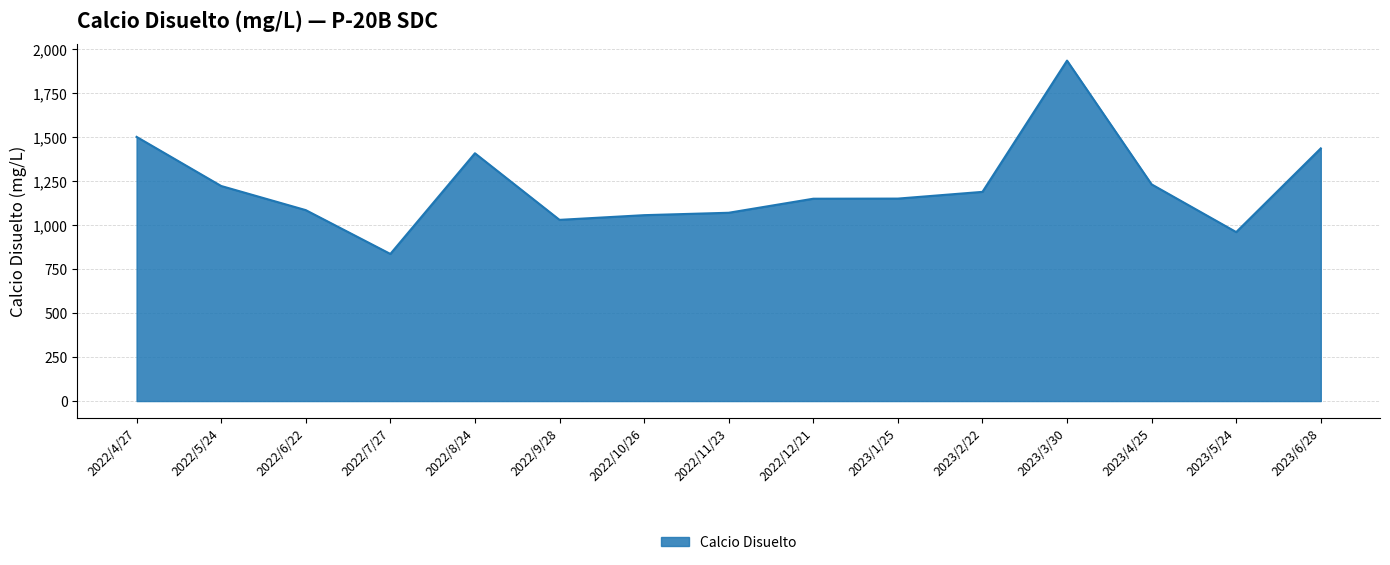

Count the number of data series in this chart.

1